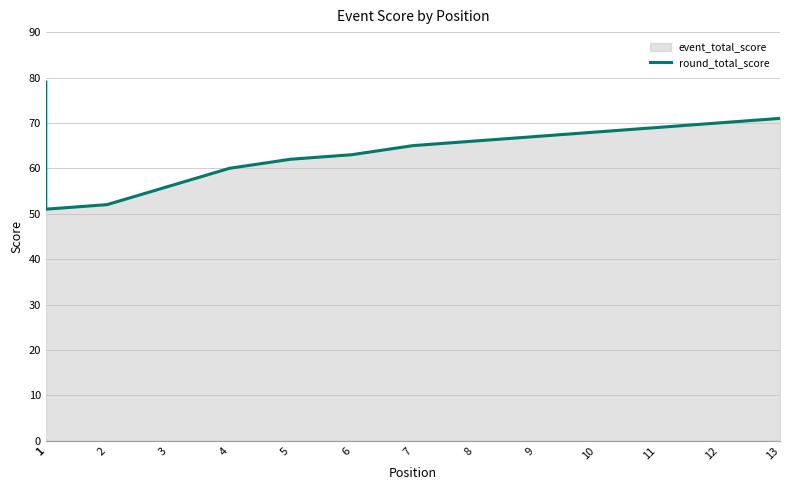

What is the difference between the second highest and minimum values?

20